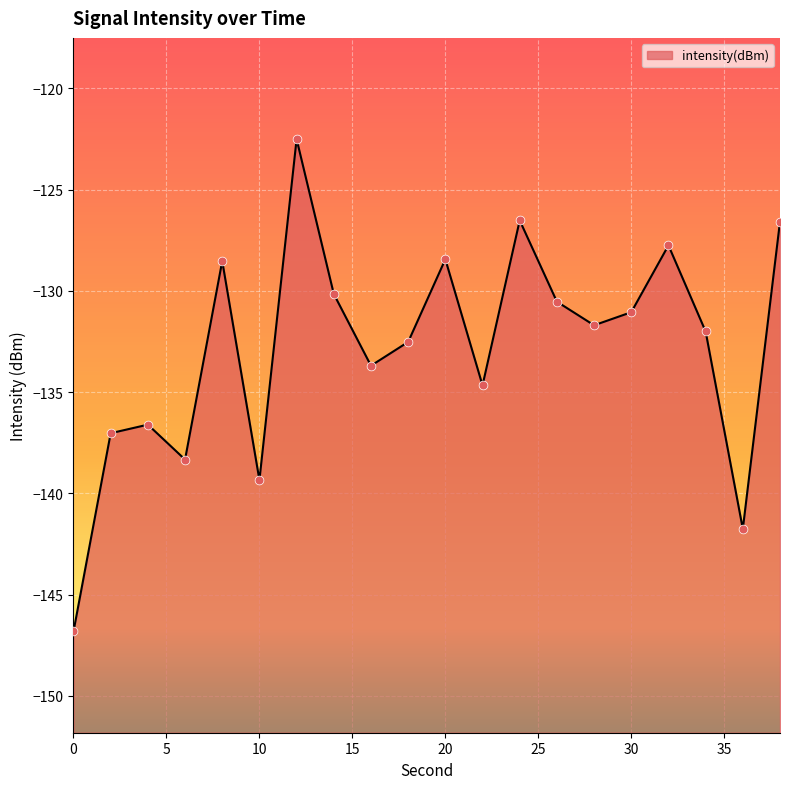

Which has a higher value, 18 or 4?

18